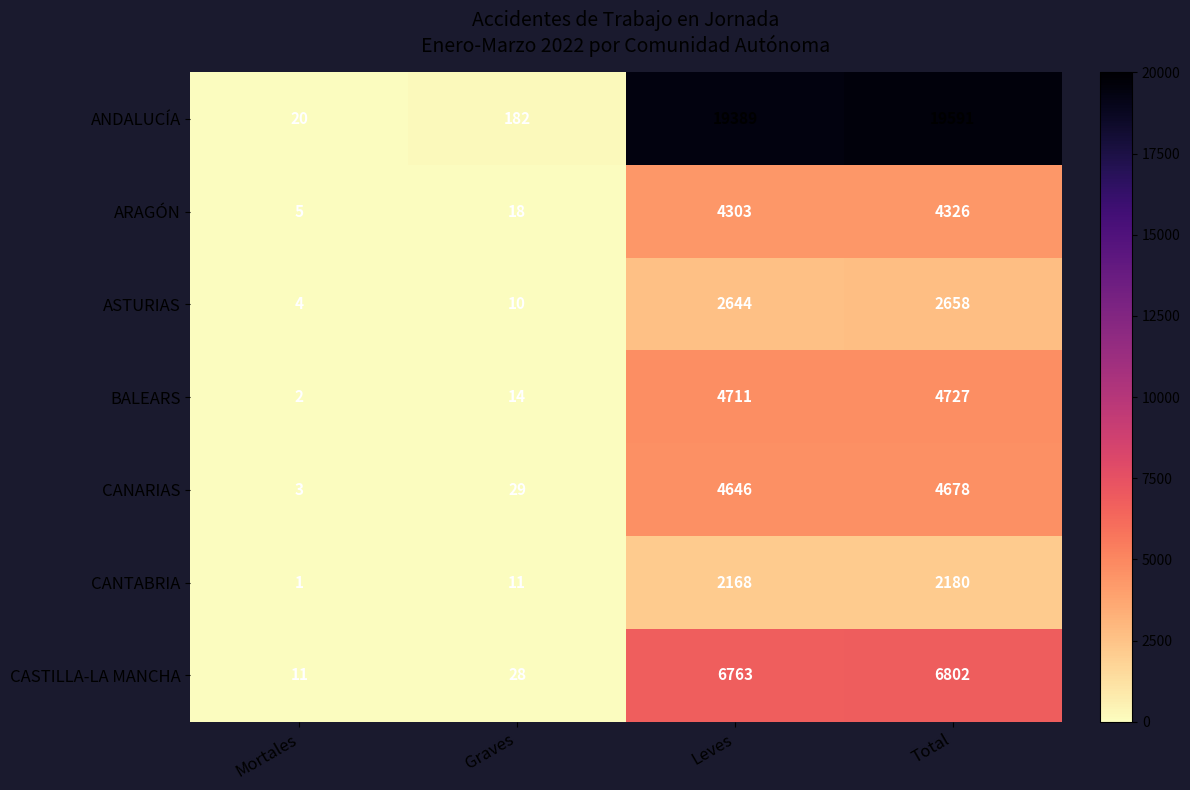

What is the difference between the ARAGÓN values at Total and Leves?

23